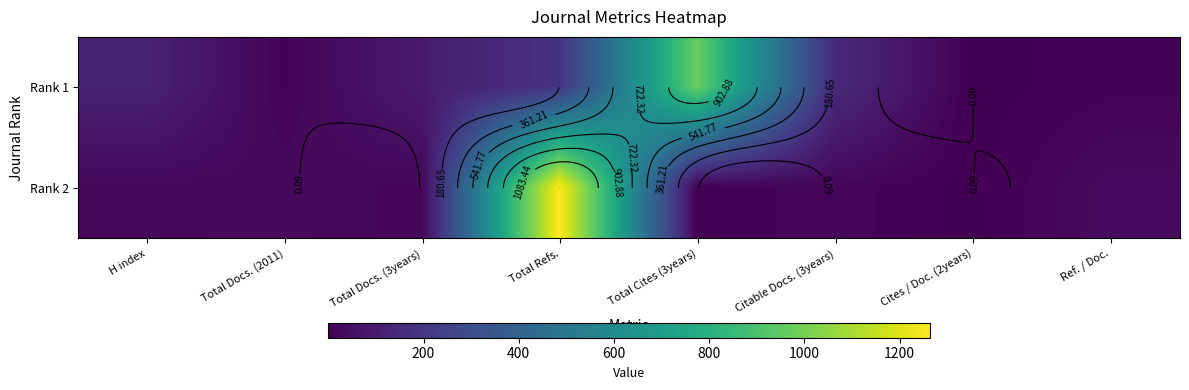

Is it true that Rank 1 equals 0.1 at Cites / Doc. (2years)?

True